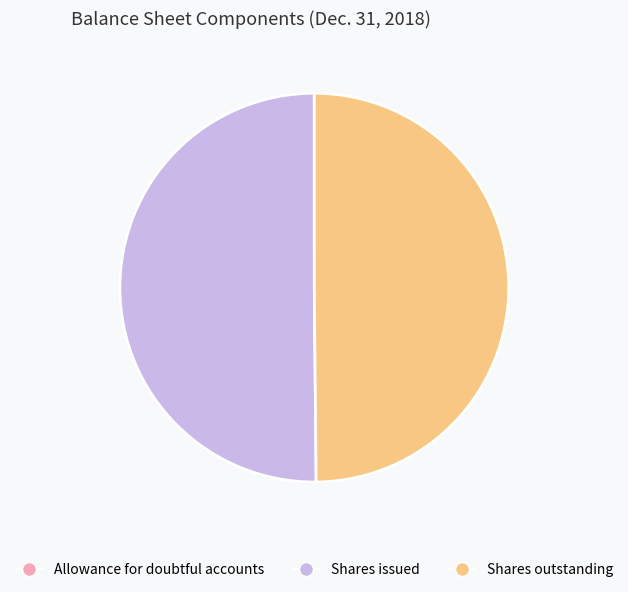

The Shares outstanding slice represents 50% of the pie. True or false?

True